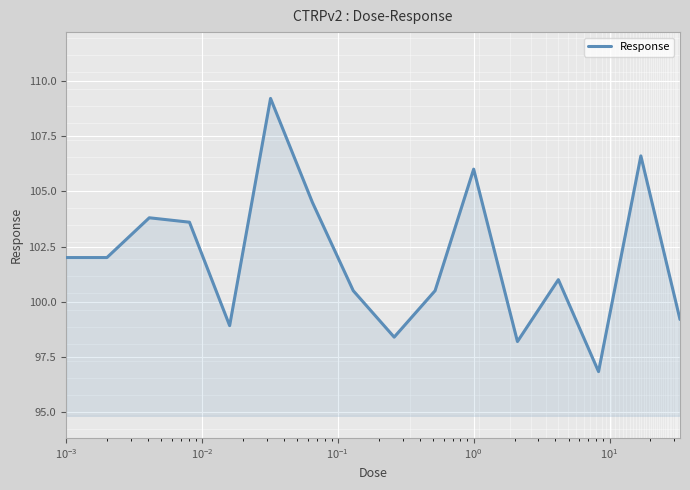

What is the difference between the maximum and minimum values?

12.4